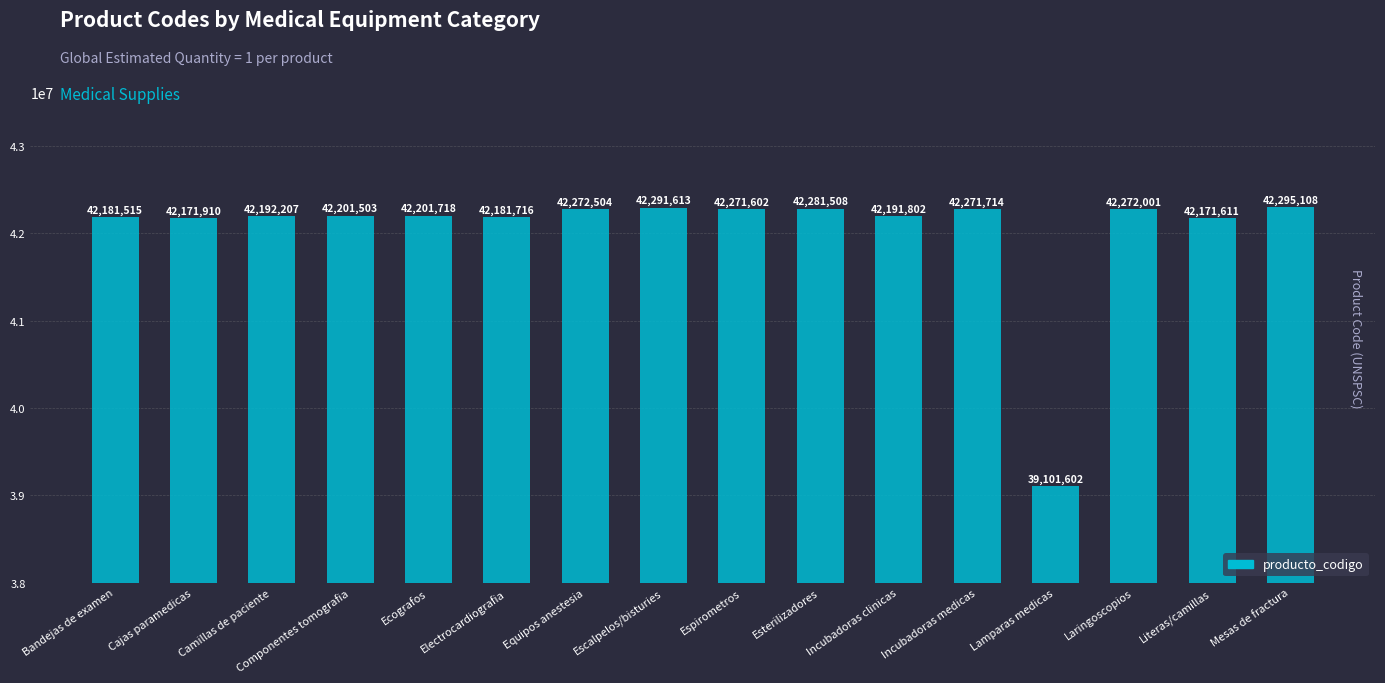

How many data points are less than 42201718?

8